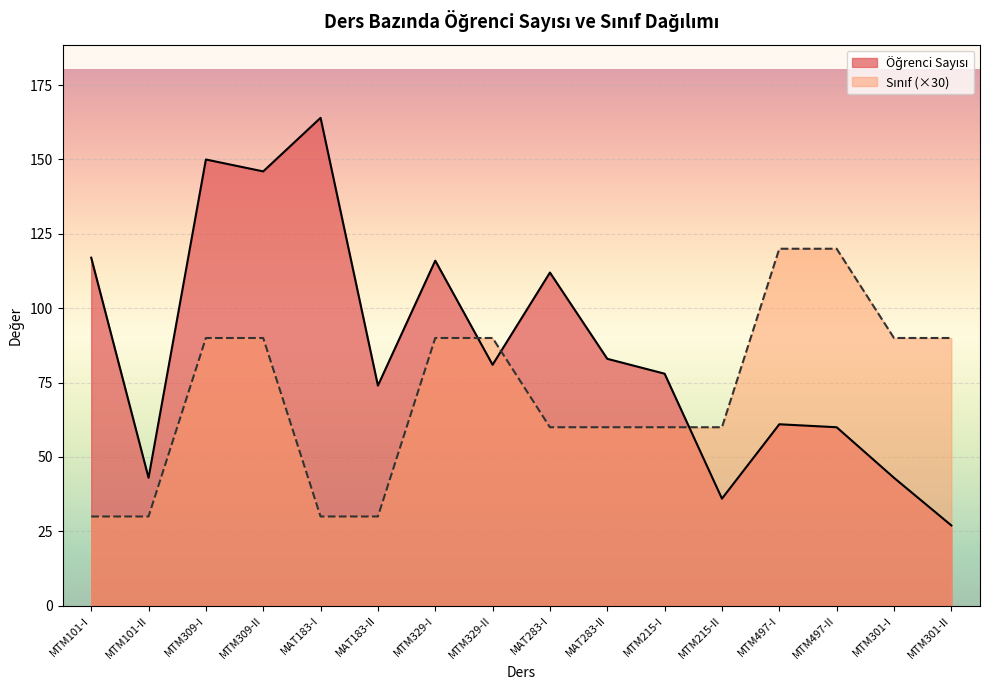

At which category is the sum across all series the highest?

MTM309-I